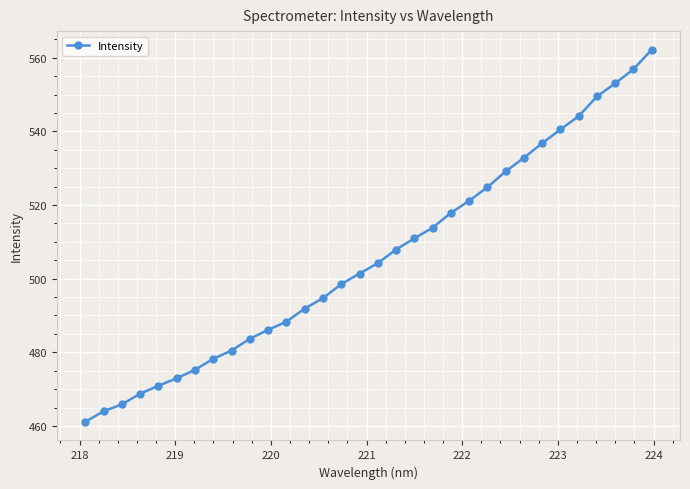

Reading left to right, what are all the values shown in this chart?

461.1	464.0	465.9	468.7	470.9	472.9	475.2	478.2	480.5	483.7	486.1	488.3	491.9	494.7	498.5	501.4	504.2	507.9	510.9	513.8	517.9	521.1	524.8	529.1	532.8	536.8	540.5	544.1	549.5	553.0	556.9	562.2